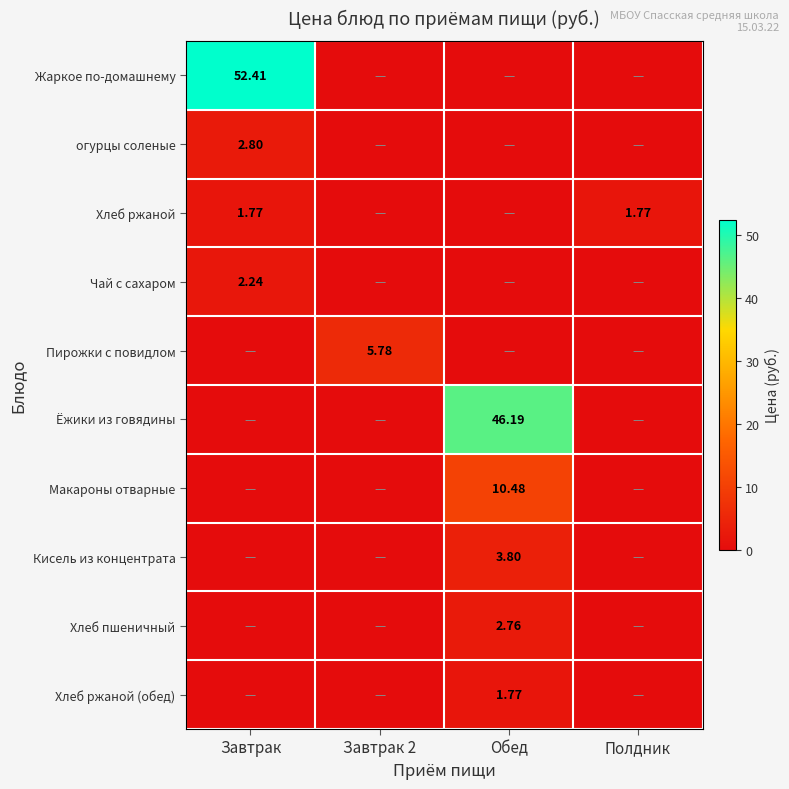

What is the maximum value for Чай с сахаром?

2.2